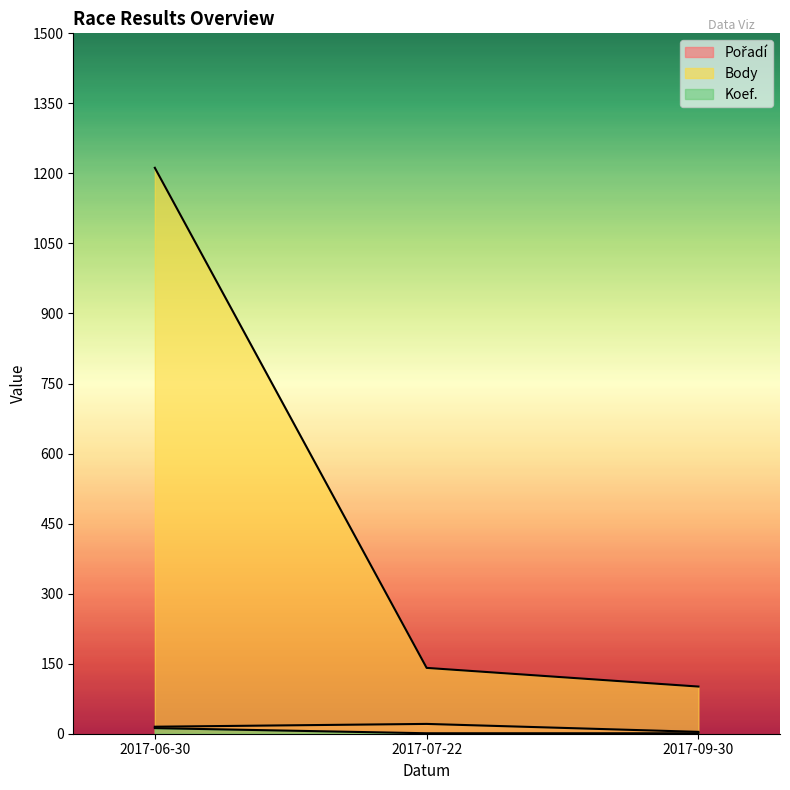

Which label corresponds to the smallest value in the chart?

2017-07-22